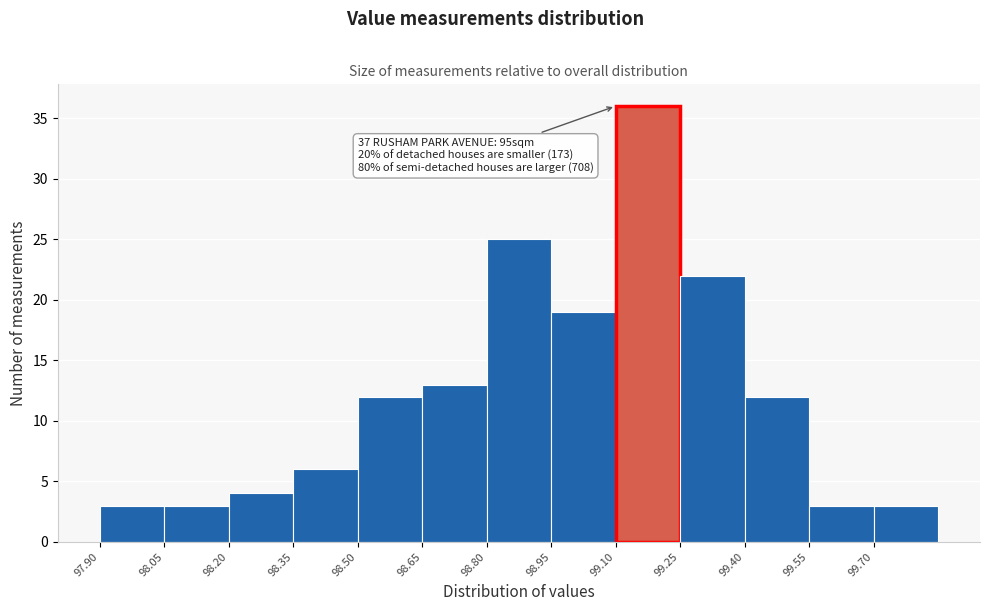

Over which range of the x-axis is the bar tallest?

99.10 to 99.25